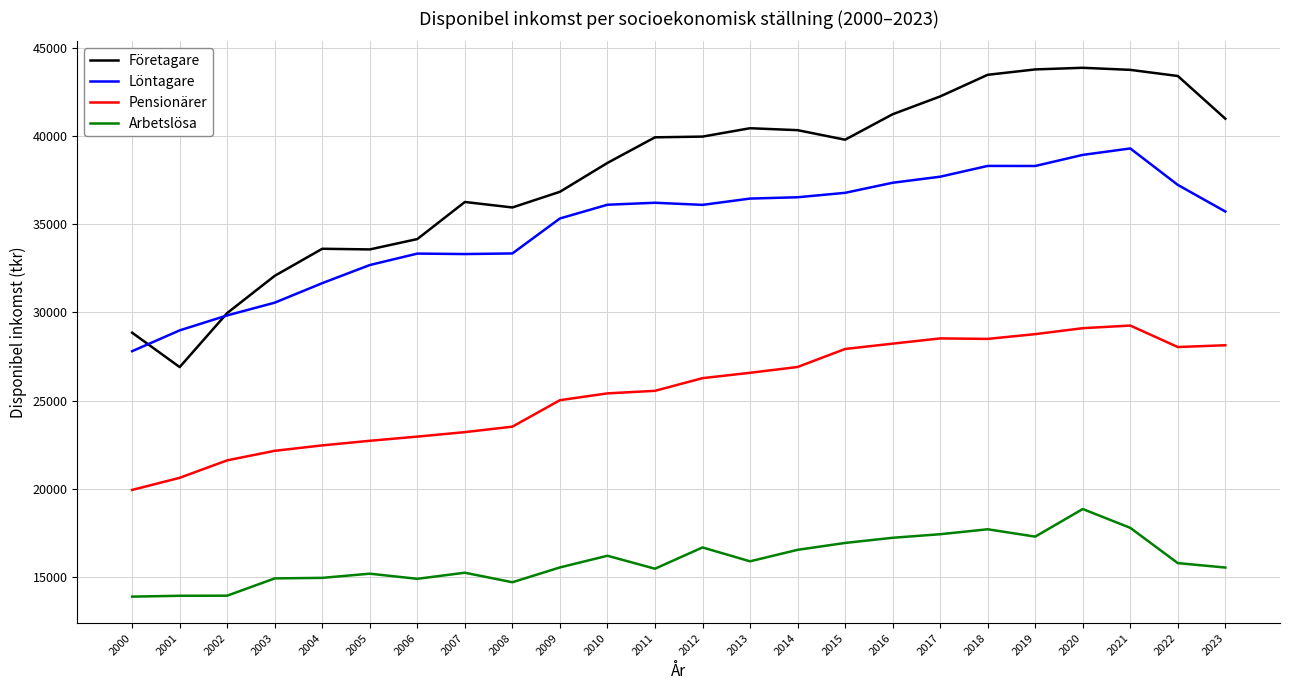

In Arbetslösa, how many points are lower than both neighbors (excluding endpoints)?

5